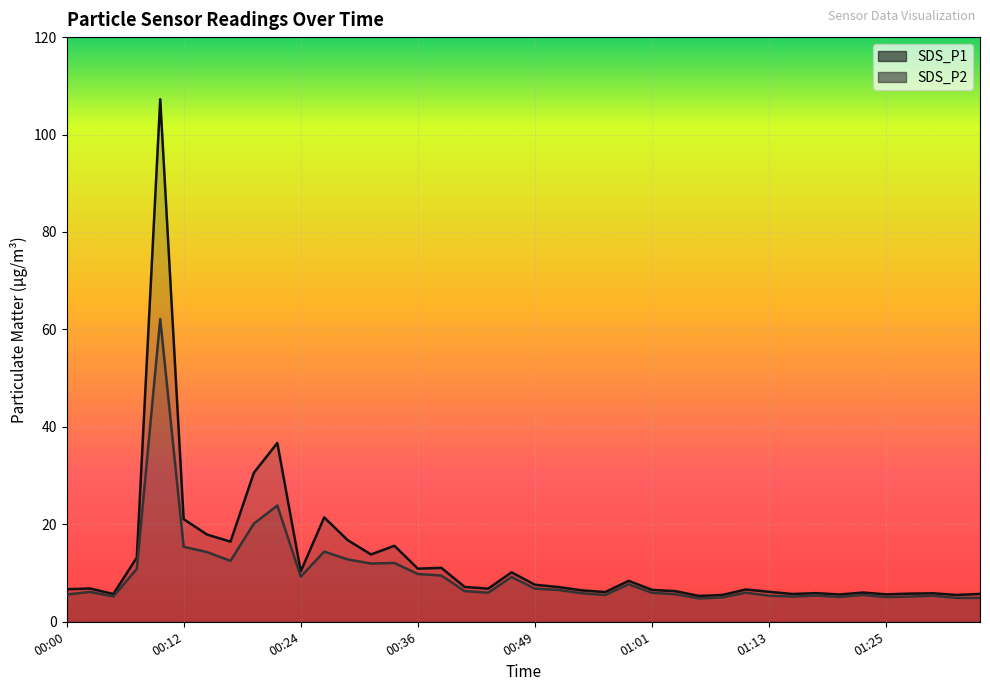

The SDS_P2 series shows 7.3 at 01:23. True or false?

False